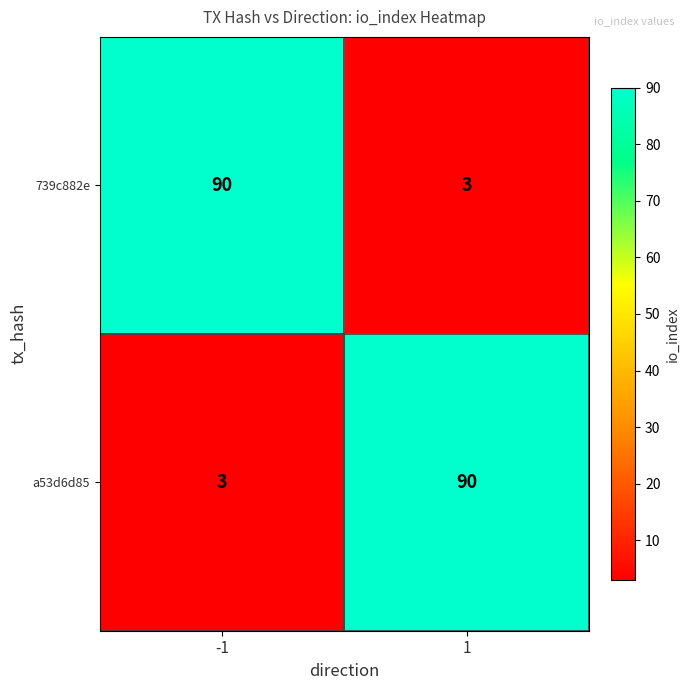

What is the maximum value shown in the chart?

90